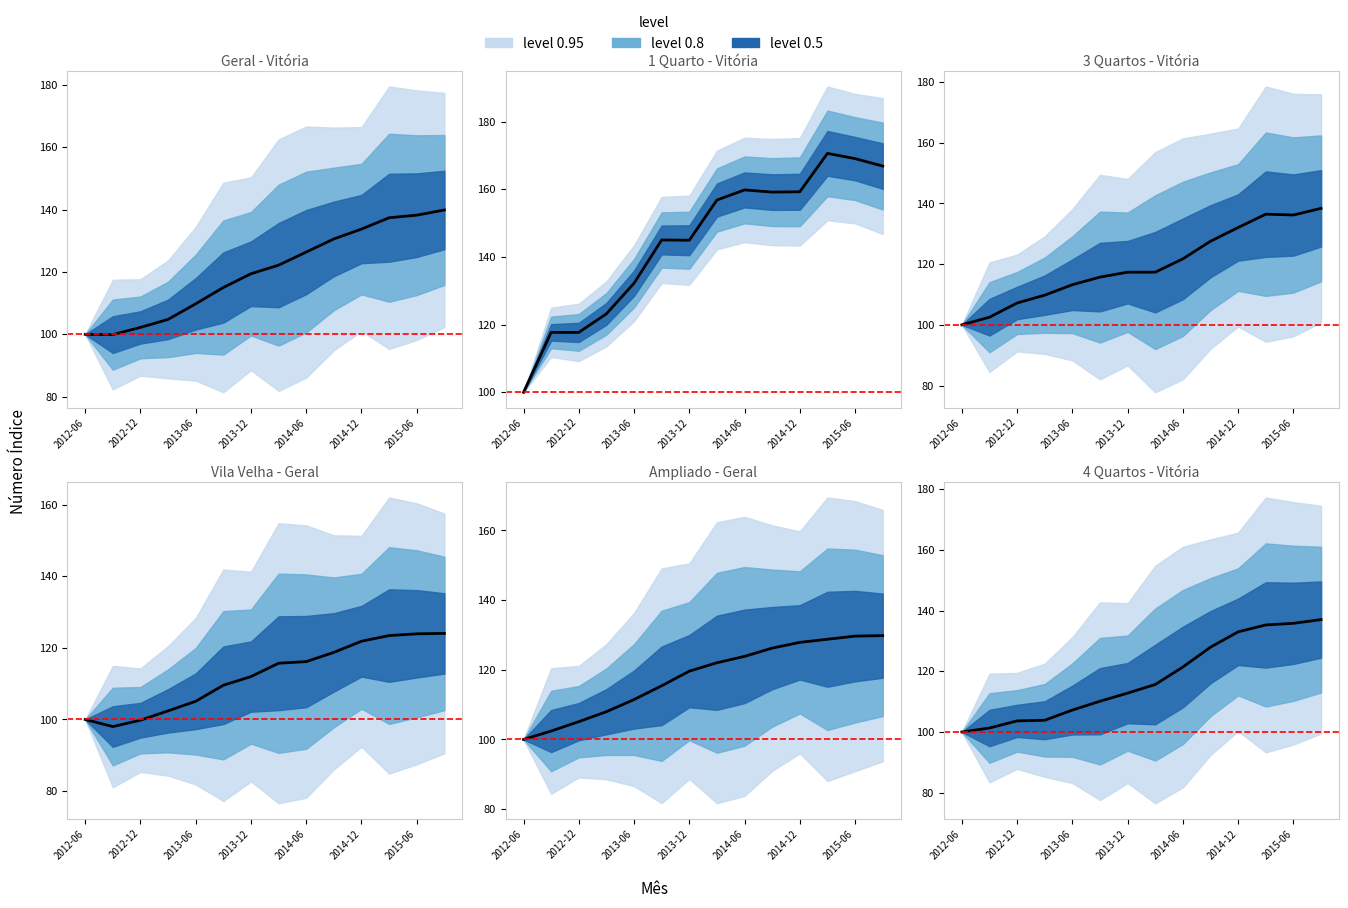

What is the sum of all Geral (Vila Velha) values?

1570.8